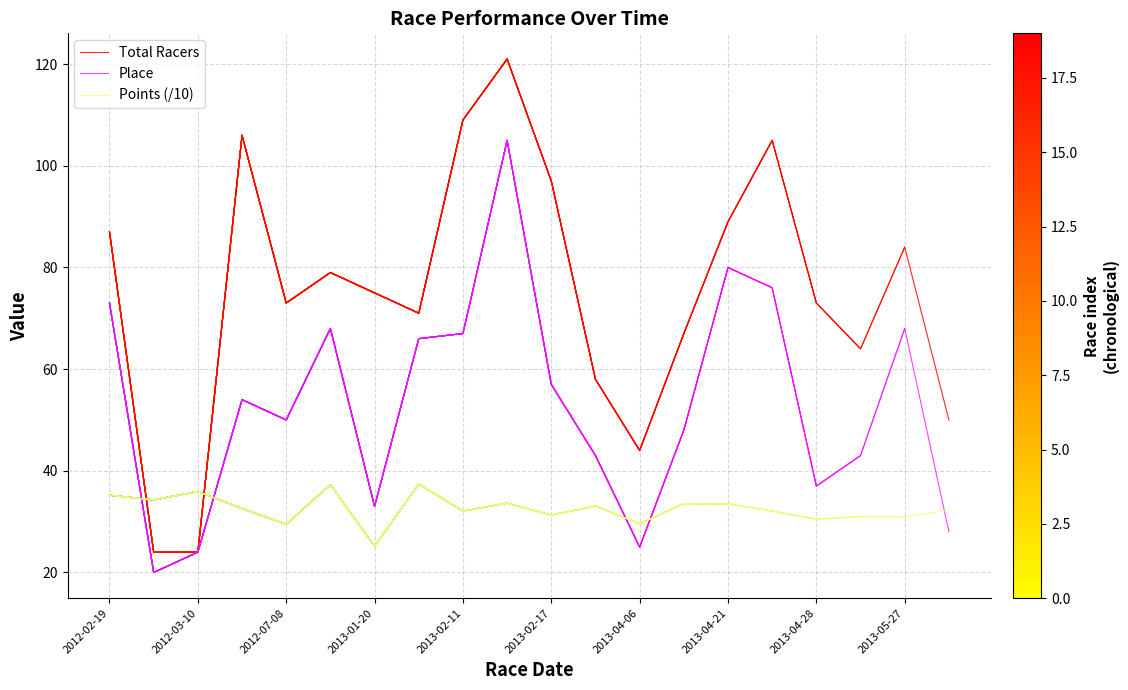

True or false: Place has a value of 73.0 at 2012-02-19.

True